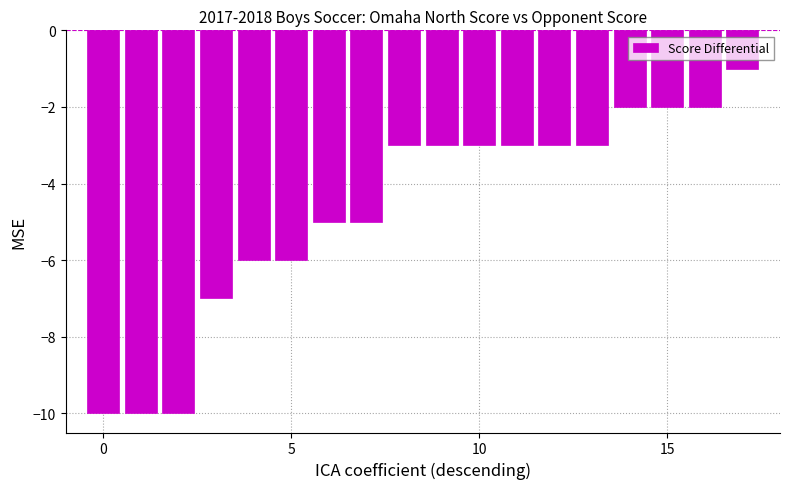

What is the difference between the second highest and second lowest values?

8